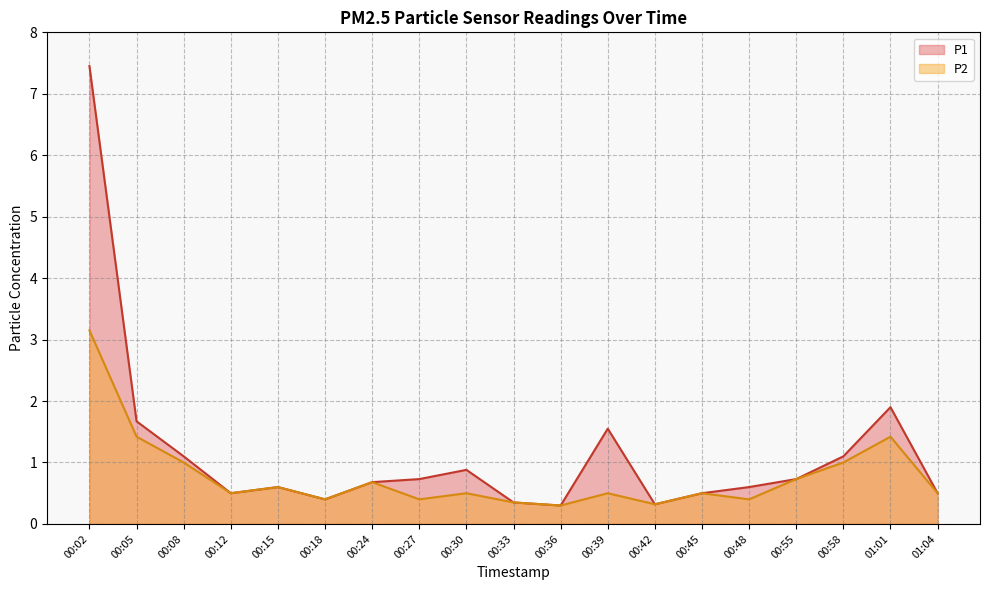

What position from the left is 00:45?

14